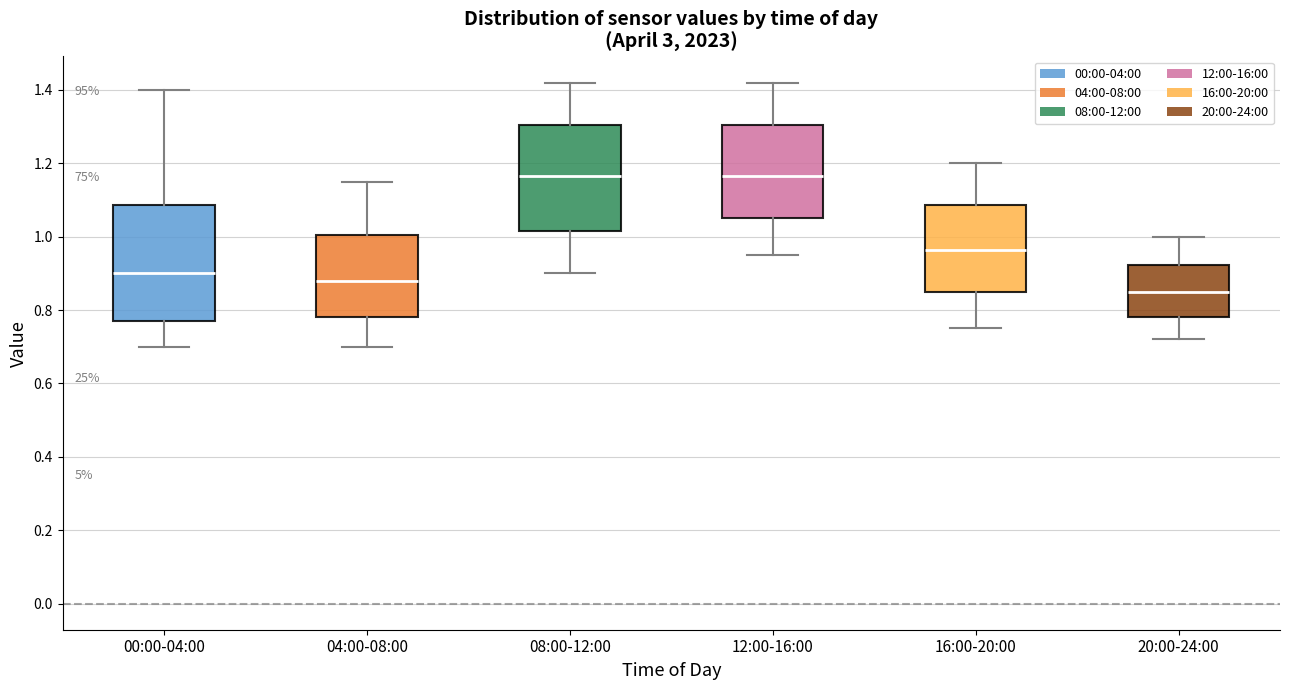

Which box is the tallest, from its lower edge to its upper edge?

00:00-04:00